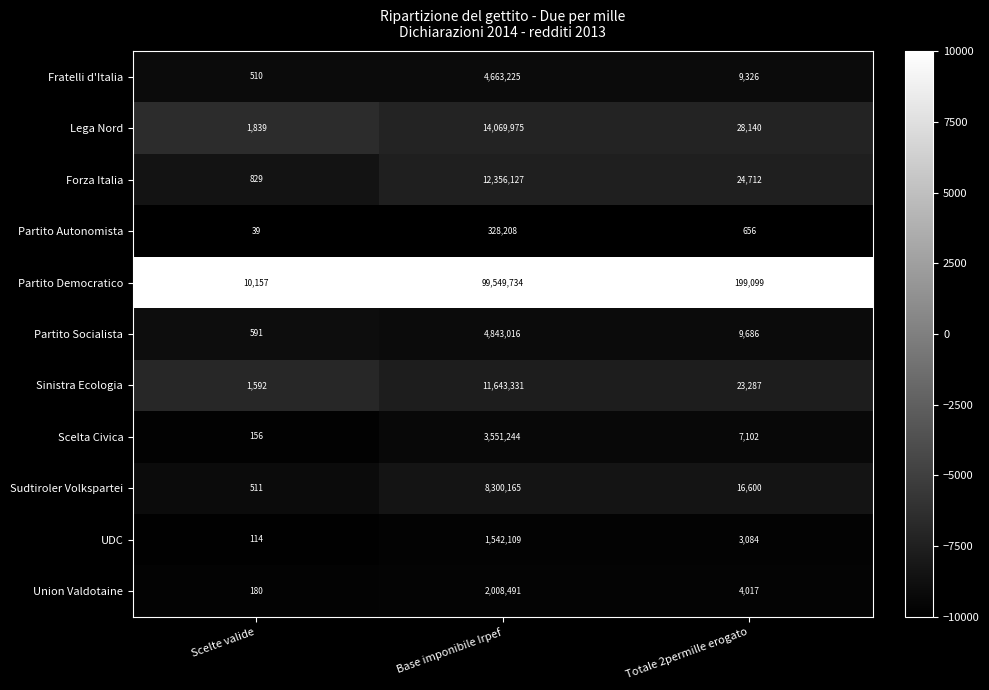

What value does the Partito Democratico series have at Totale 2permille erogato, to the nearest 10?

199100